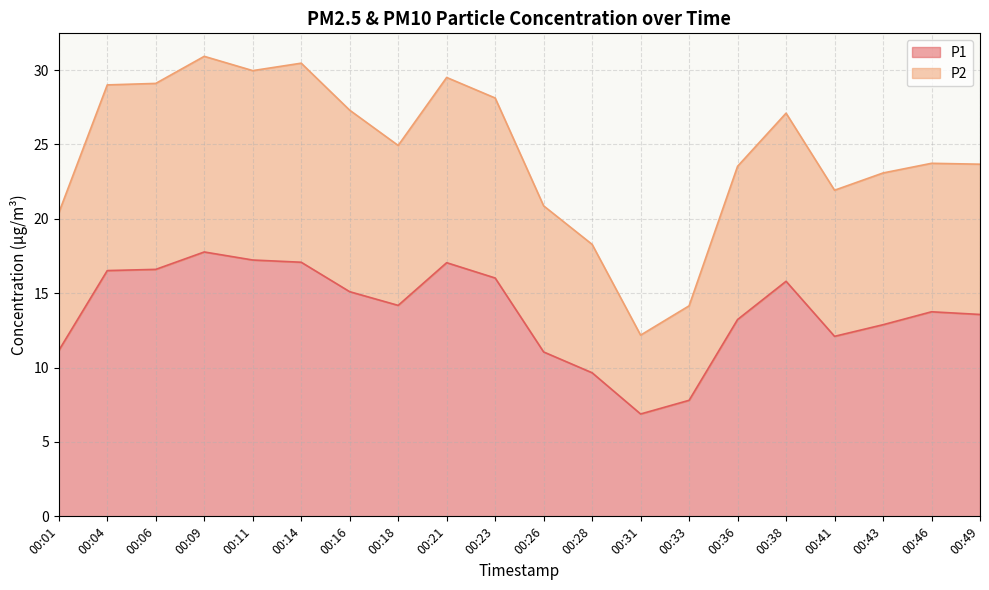

True or false: P1 and P2 intersect in this chart.

False